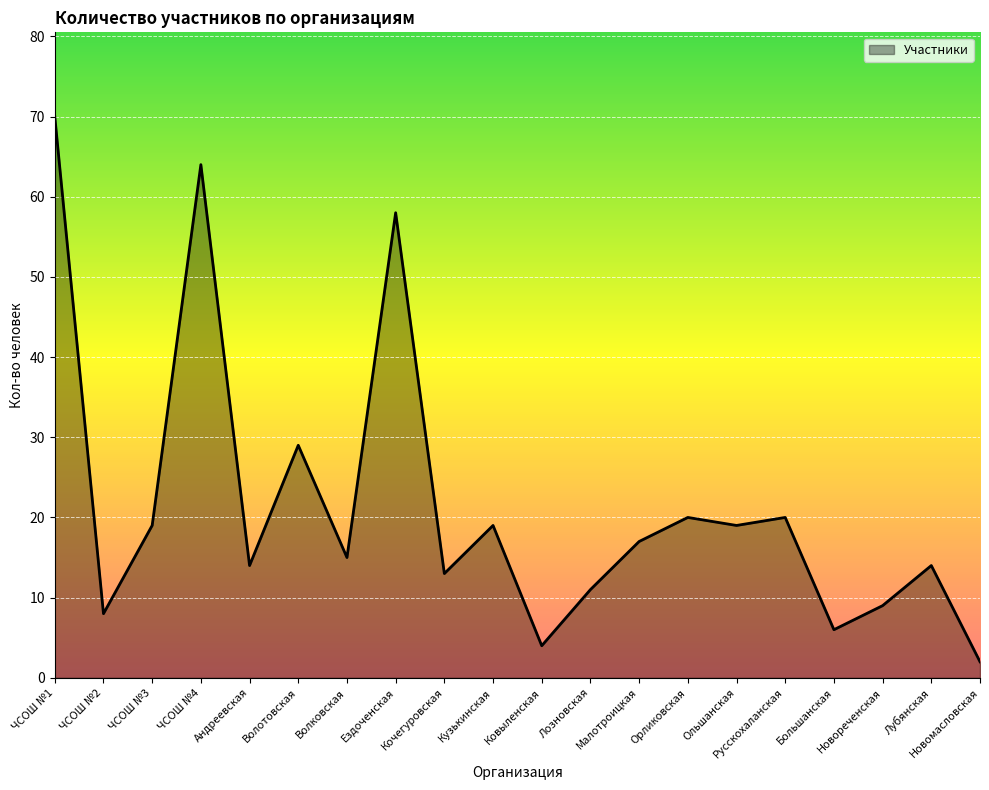

What is the ratio of the value at ЧСОШ №3 to the value at Малотроицкая?

1.1